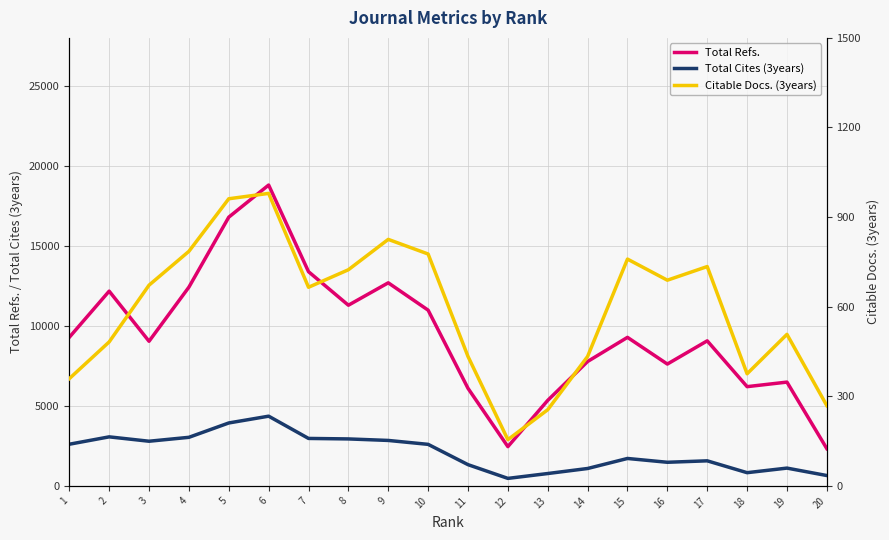

List the series in order of their overall mean, lowest first.

Citable Docs. (3years), Total Cites (3years), Total Refs.